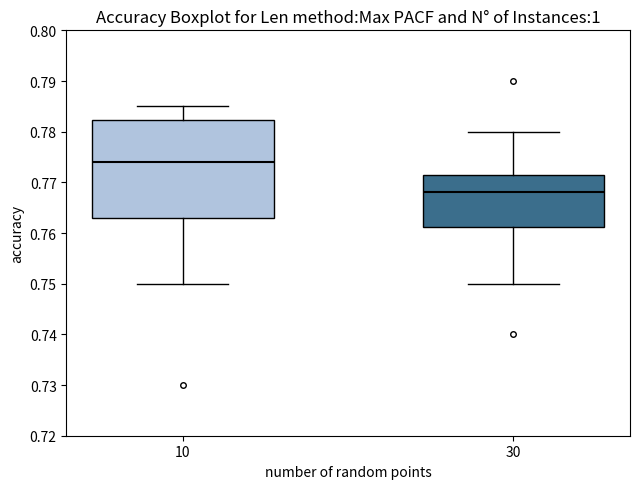

Which box has the highest median line?

10